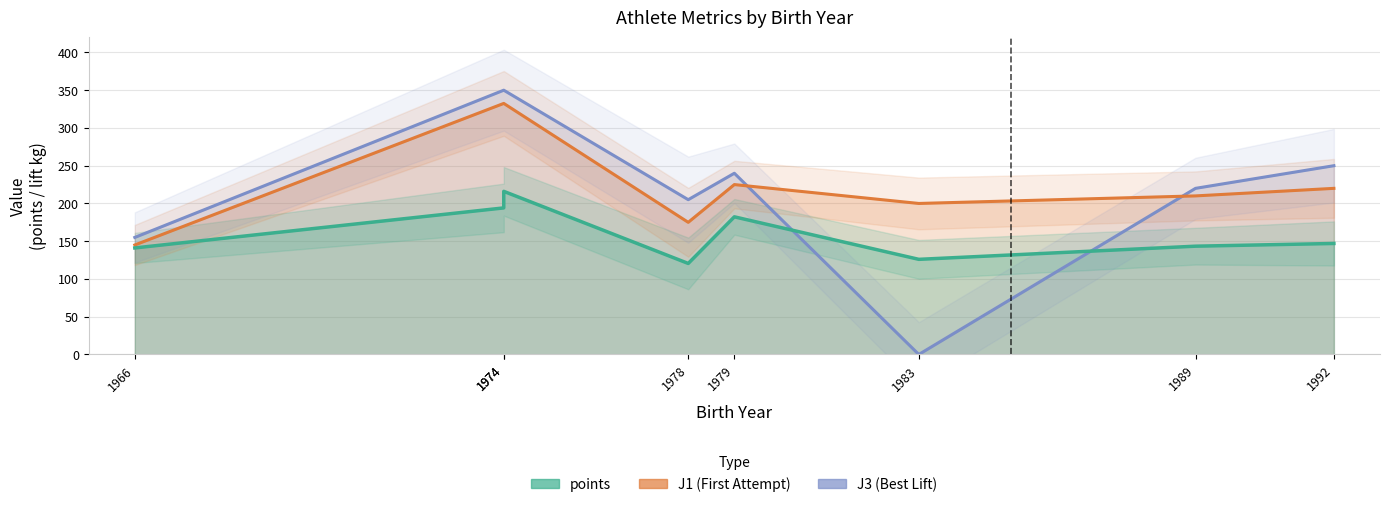

At how many categories does at least one series exceed 42?

8